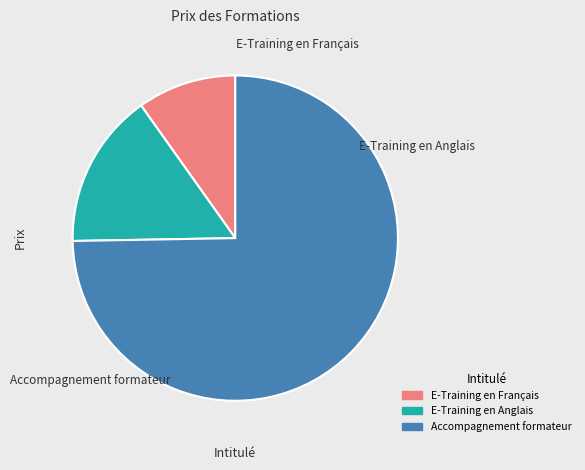

True or false: Accompagnement formateur accounts for 75% of the total.

True